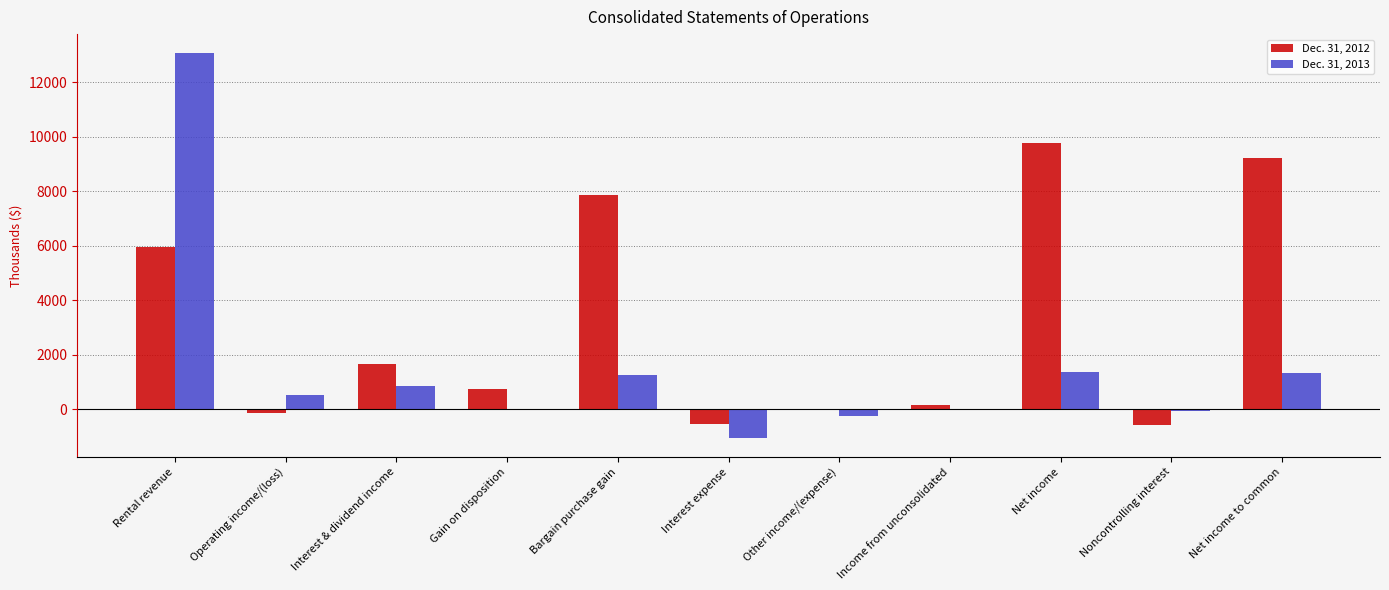

Is the value of Dec. 31, 2013 at Interest expense greater than the value of Dec. 31, 2012 at Other income/(expense)?

No